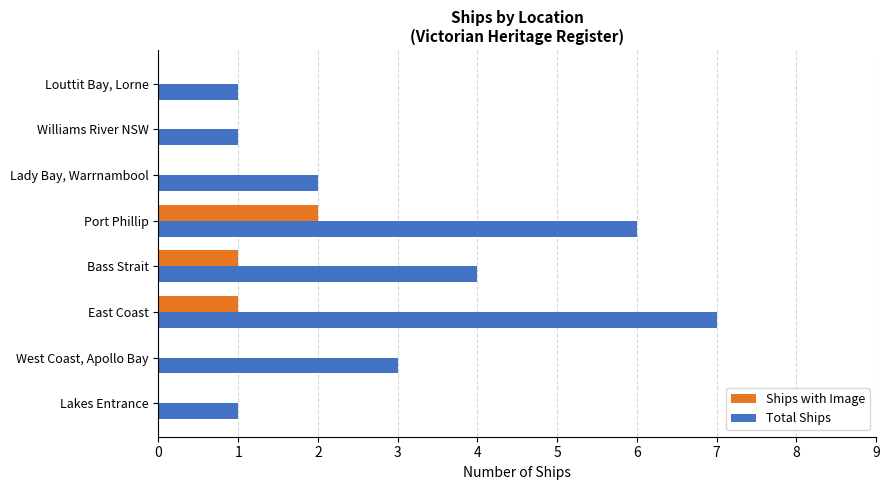

Is the value of Ships with Image at Williams River NSW greater than the value of Total Ships at Louttit Bay, Lorne?

No